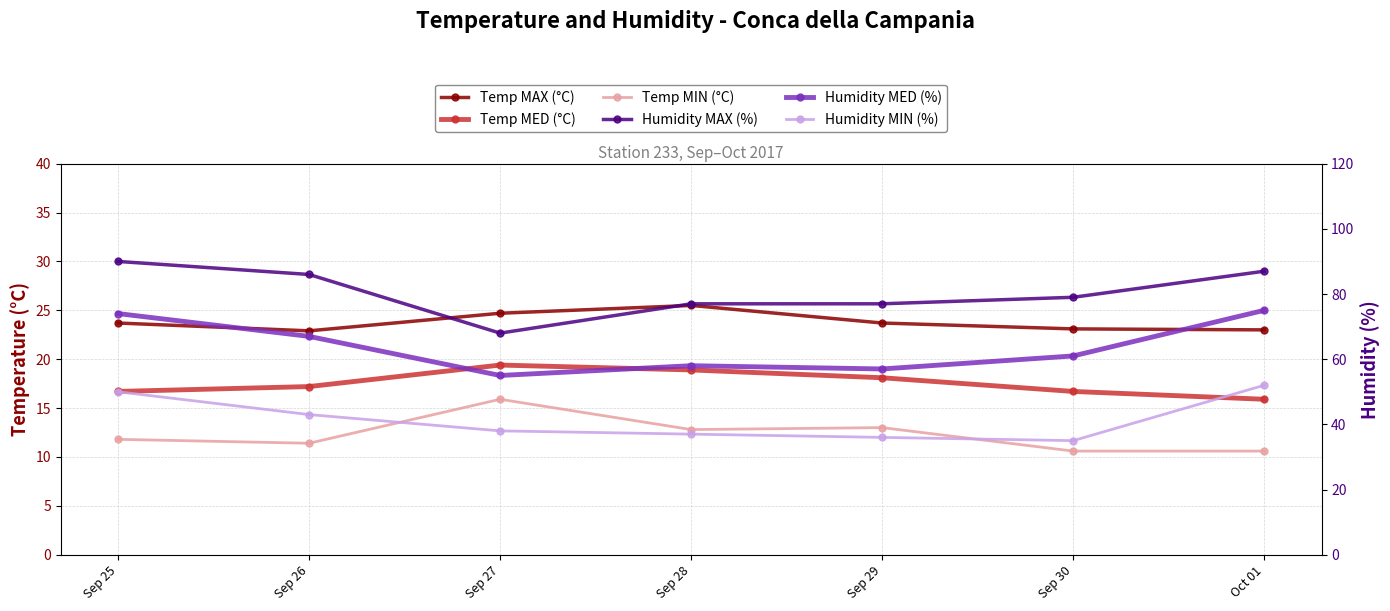

Which series has the largest total across all categories?

Humidity MAX (%)